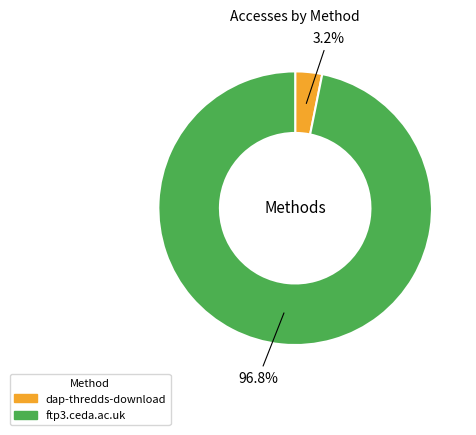

How many segments does this pie chart have?

2